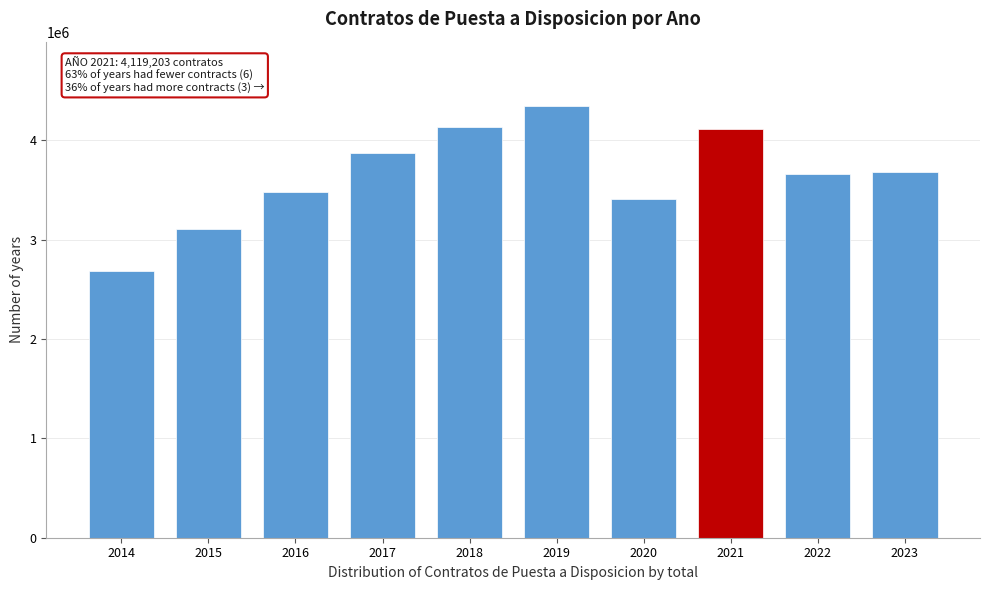

What is the average value?

3651642